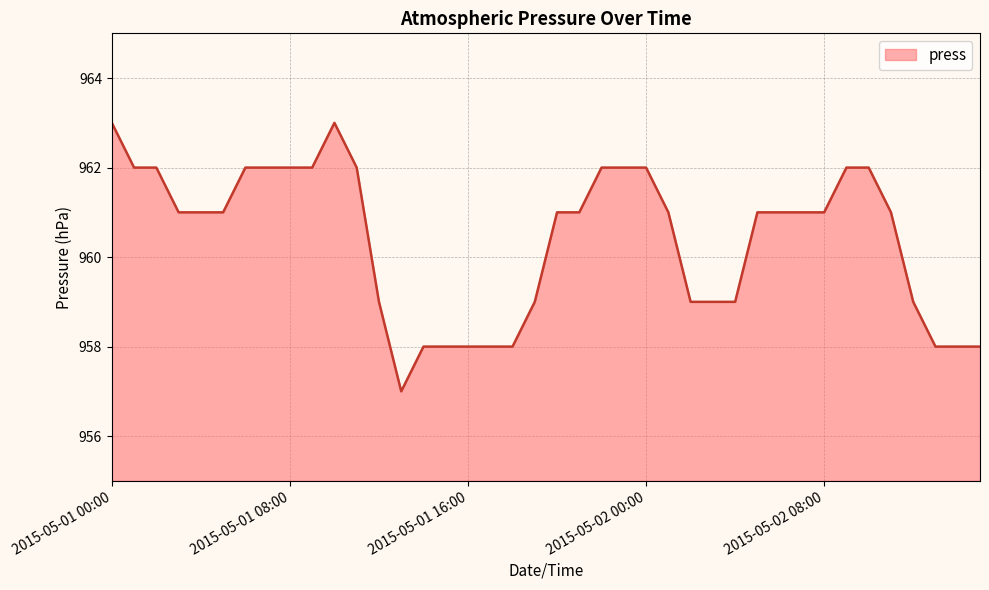

Count the values in the range 959 to 962.

29